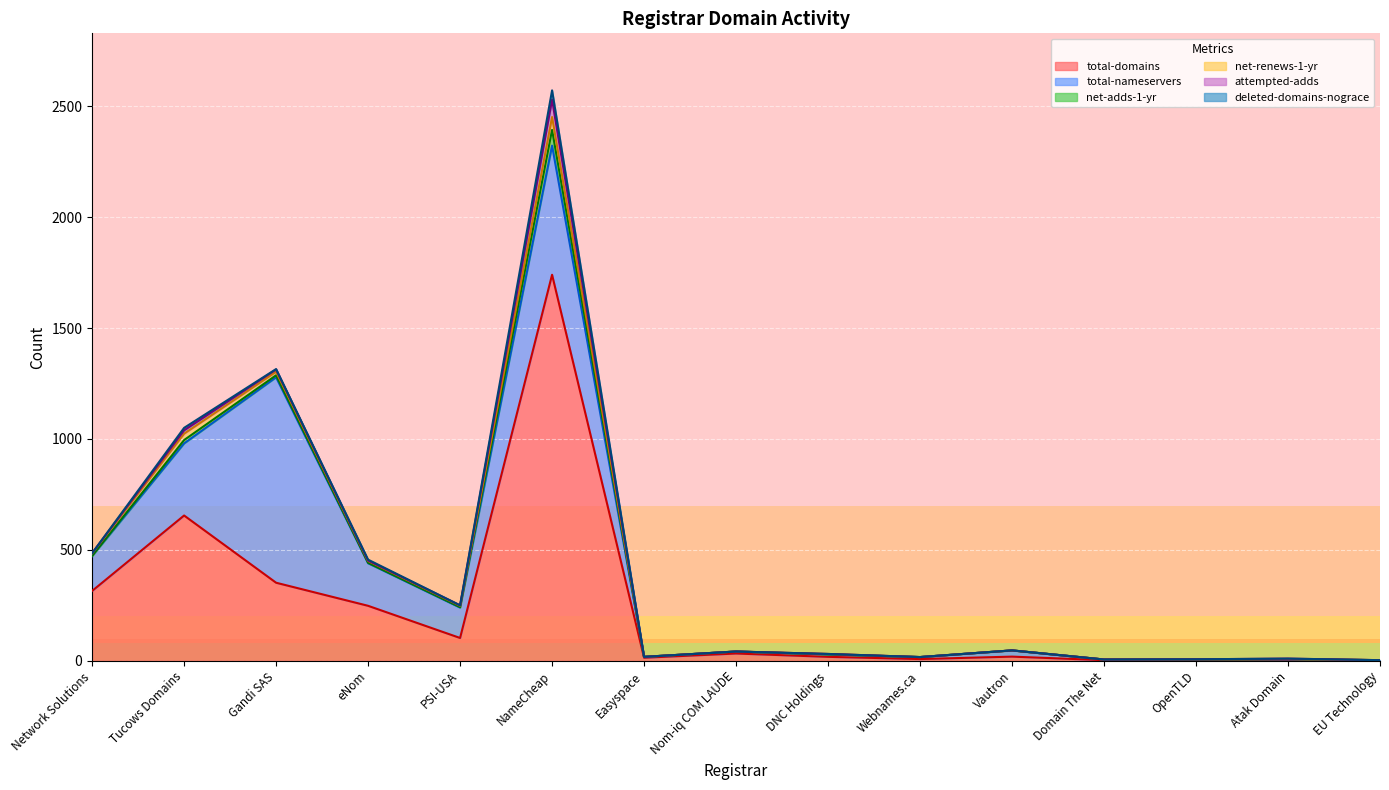

True or false: total-nameservers and attempted-adds intersect in this chart.

False